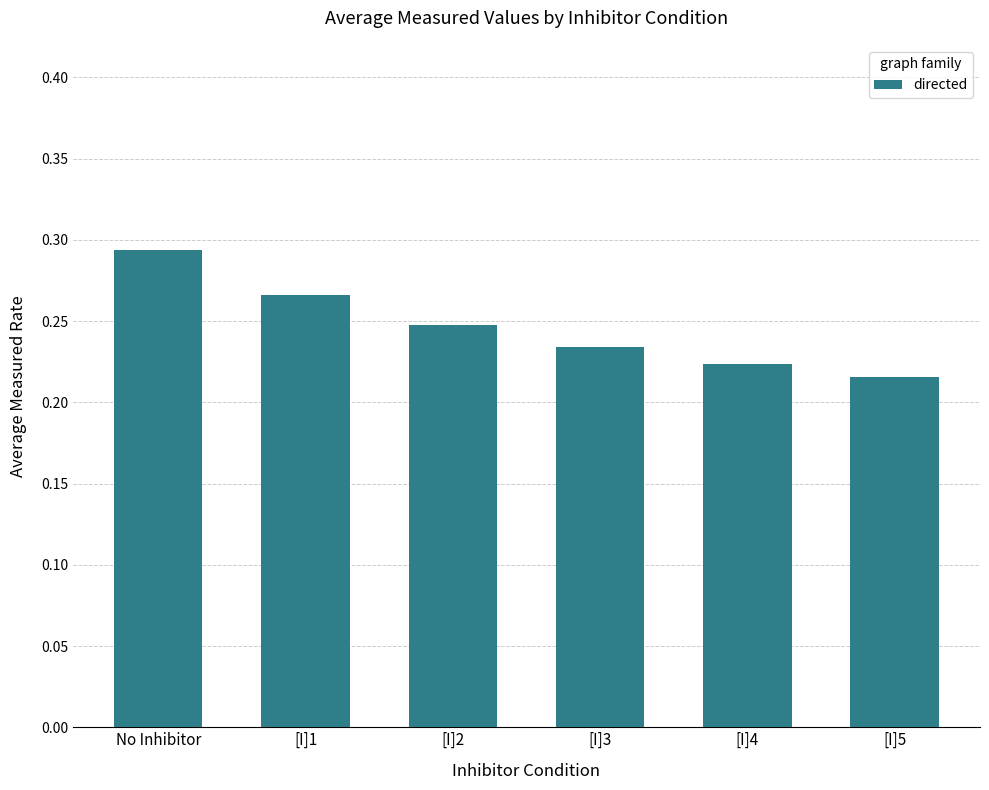

Rank the categories by value from lowest to highest.

[I]5, [I]4, [I]3, [I]2, [I]1, No Inhibitor